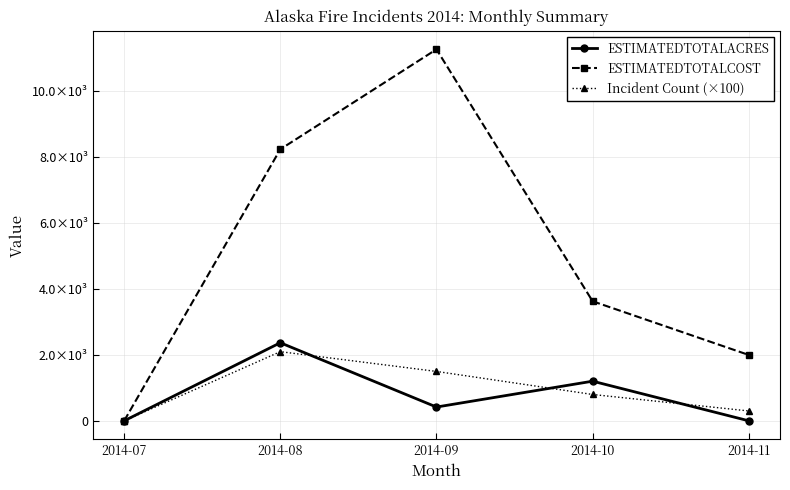

List the labels in order of ESTIMATEDTOTALACRES value, largest first.

2014-08, 2014-10, 2014-09, 2014-11, 2014-07